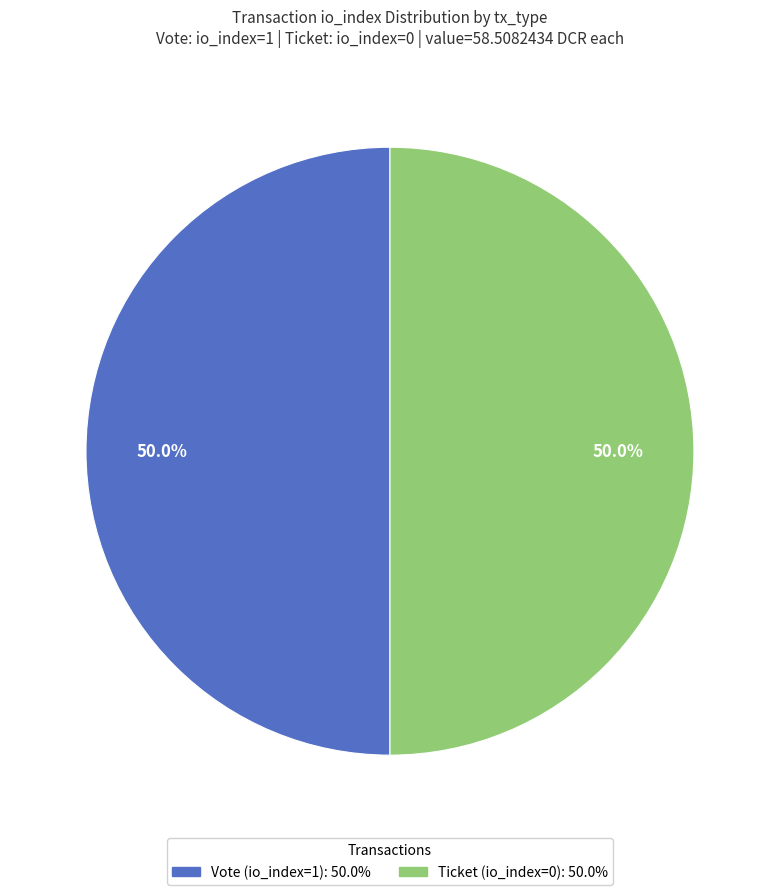

To the nearest percent, what is the difference between the largest and smallest slice percentages?

0%